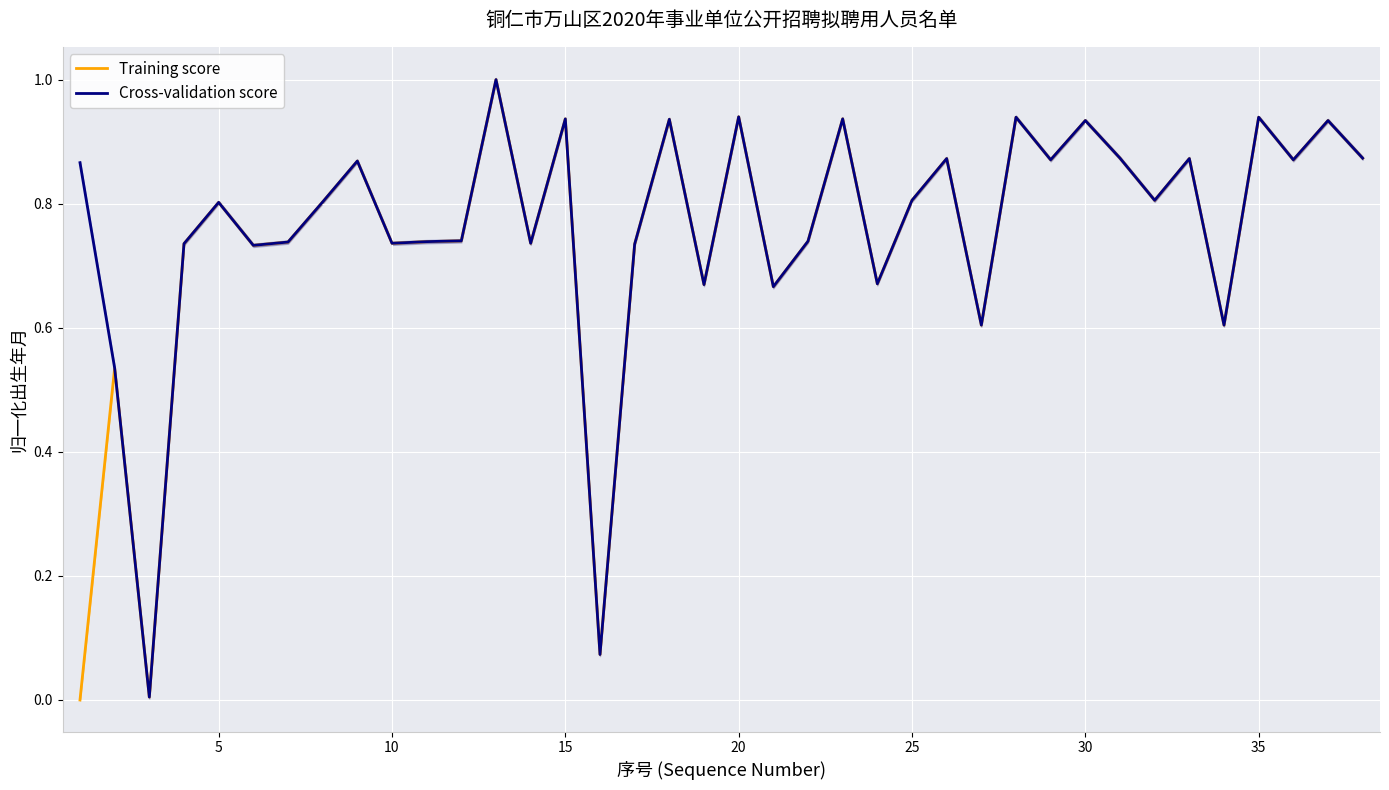

What is the difference between the second highest and minimum values in the Training score series?

0.9